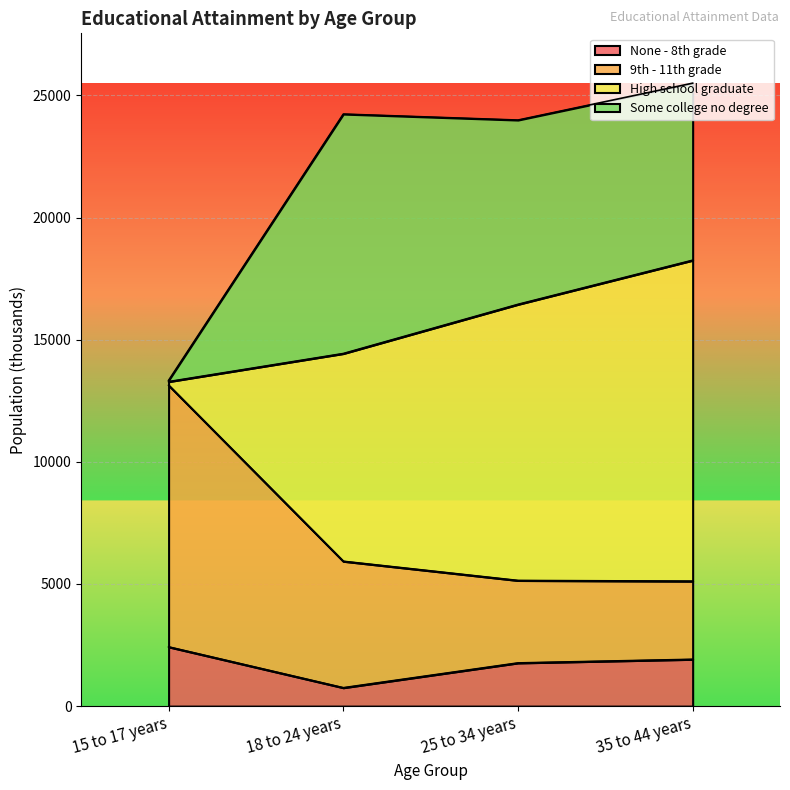

True or false: 9th - 11th grade and None - 8th grade cross at least once.

False